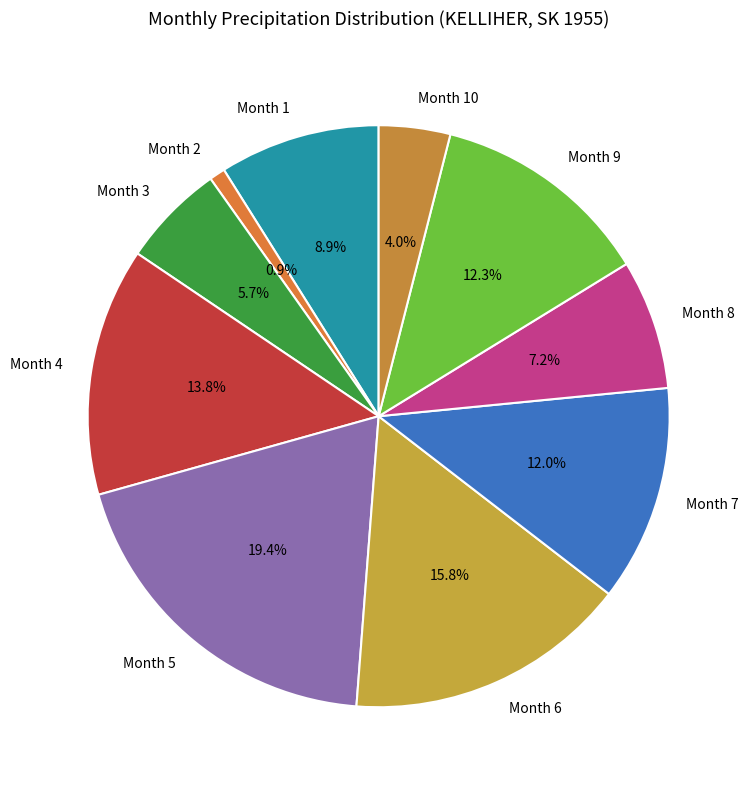

Which category has the smallest portion of the pie?

Month 2